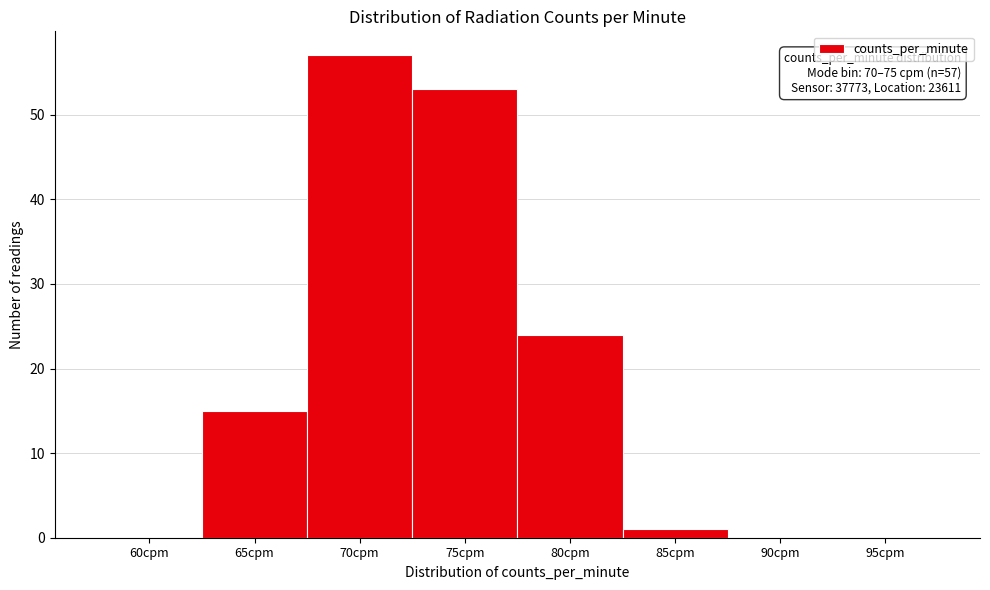

Reading left to right, extract all data points from this chart.

60cpm=0	65cpm=15	70cpm=57	75cpm=53	80cpm=24	85cpm=1	90cpm=0	95cpm=0